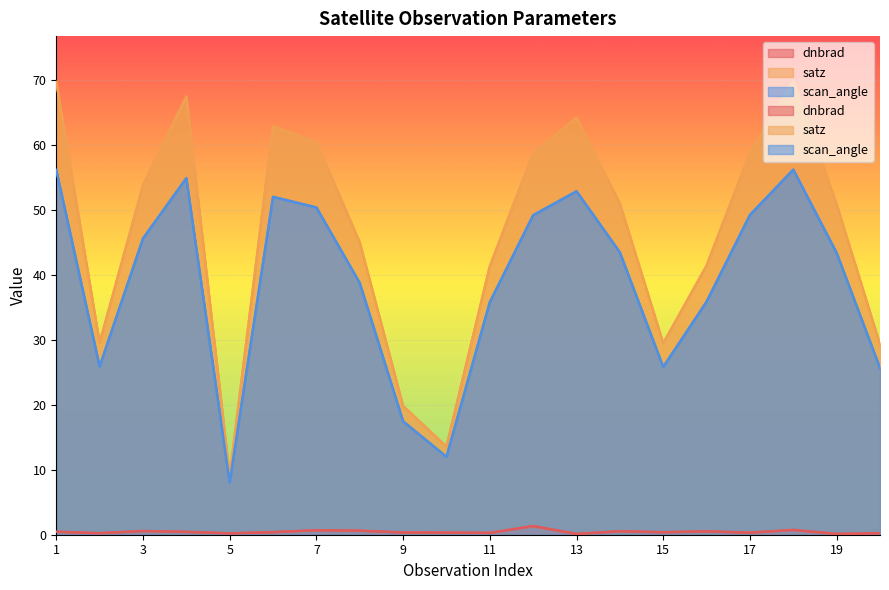

What is the sum of the satz values at 15 and 20?

58.7